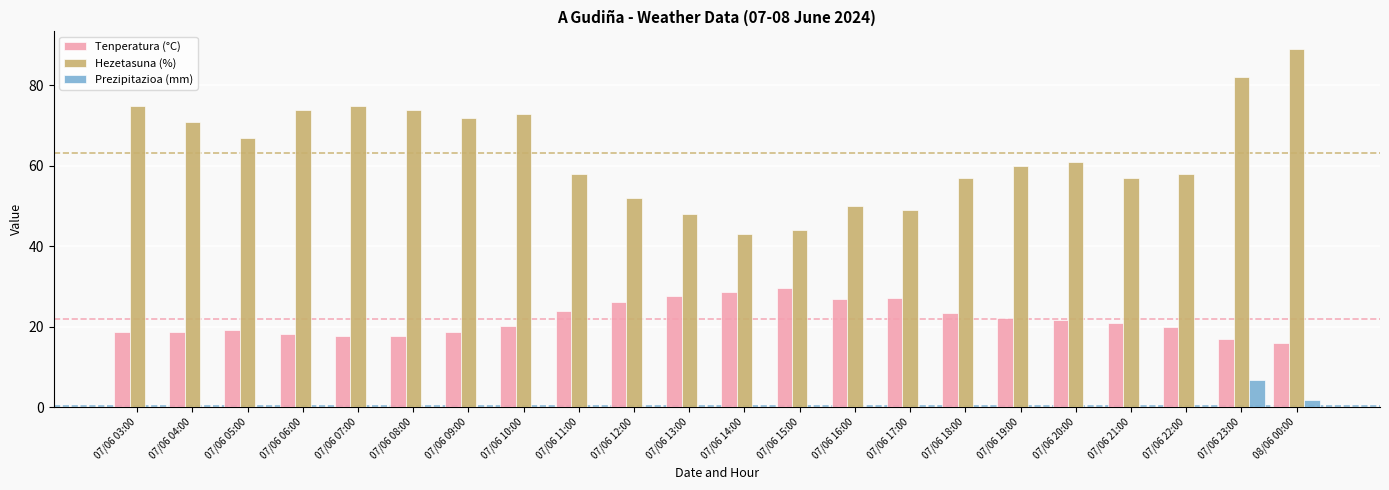

Which category has the highest value across all series?

08/06 00:00